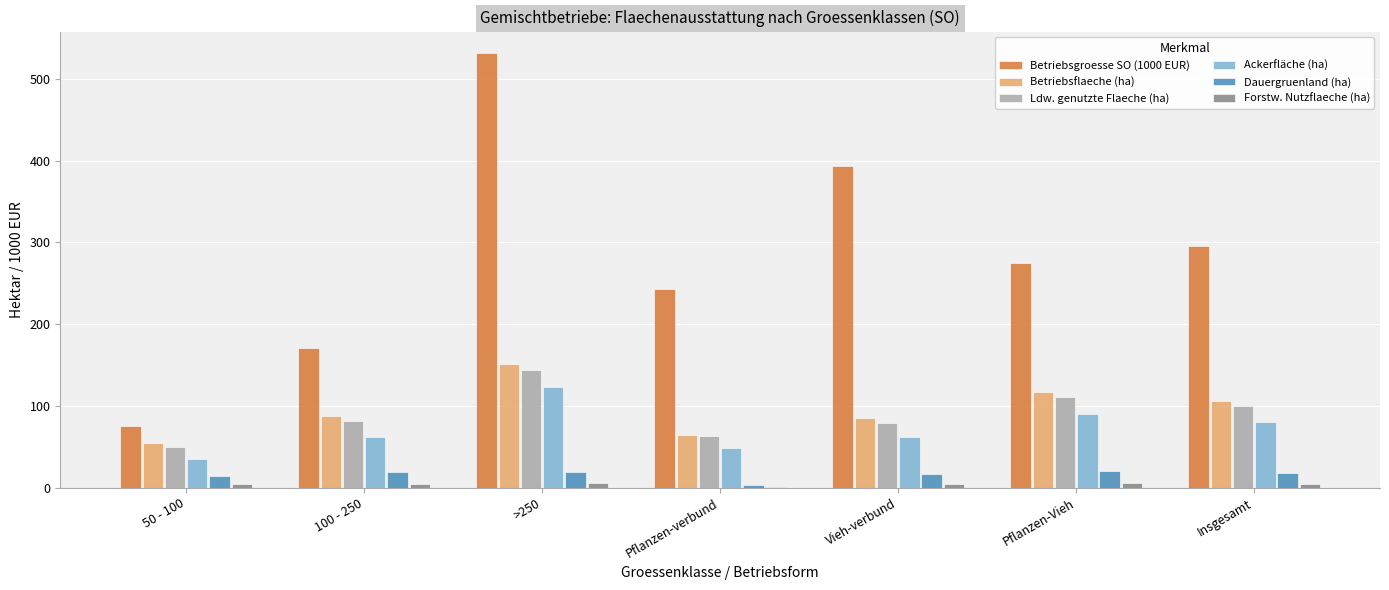

What is the total value across all series at Insgesamt?

603.6